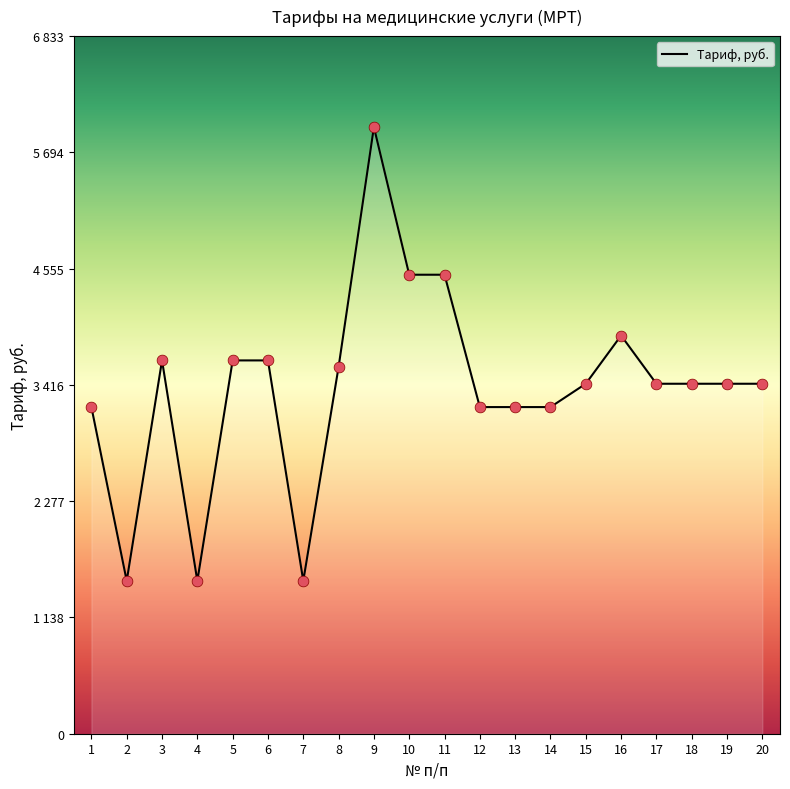

Between 20 and 18, which is larger?

20